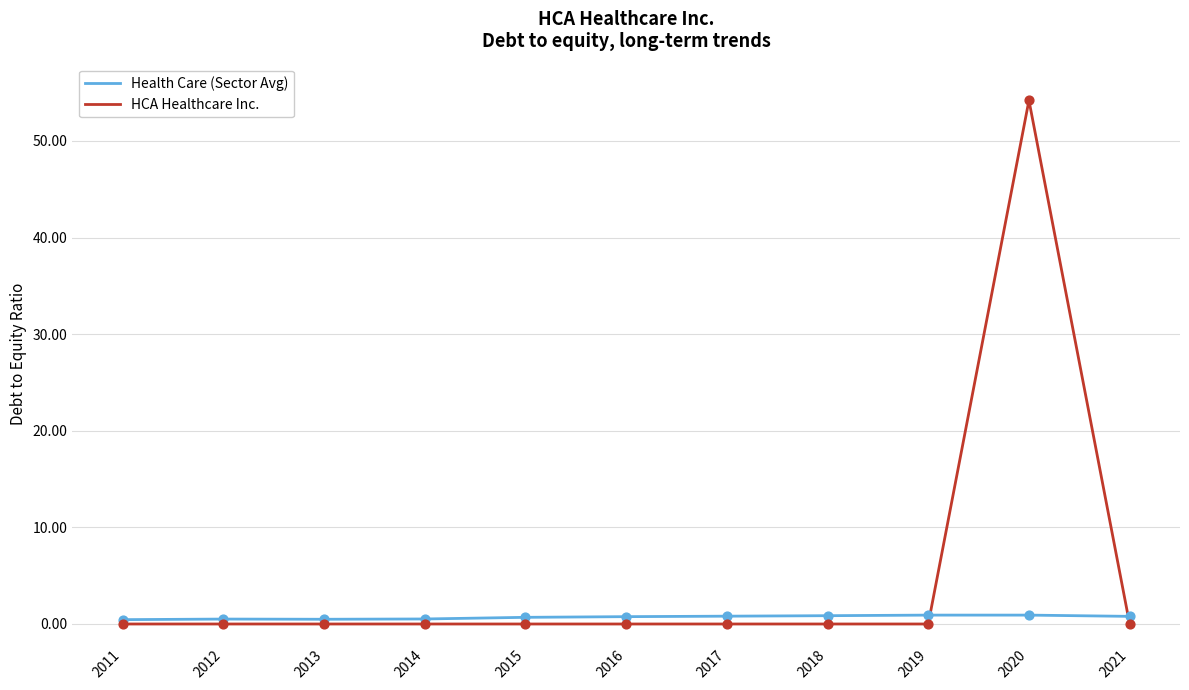

What is the total value across all series at 2011?

0.5